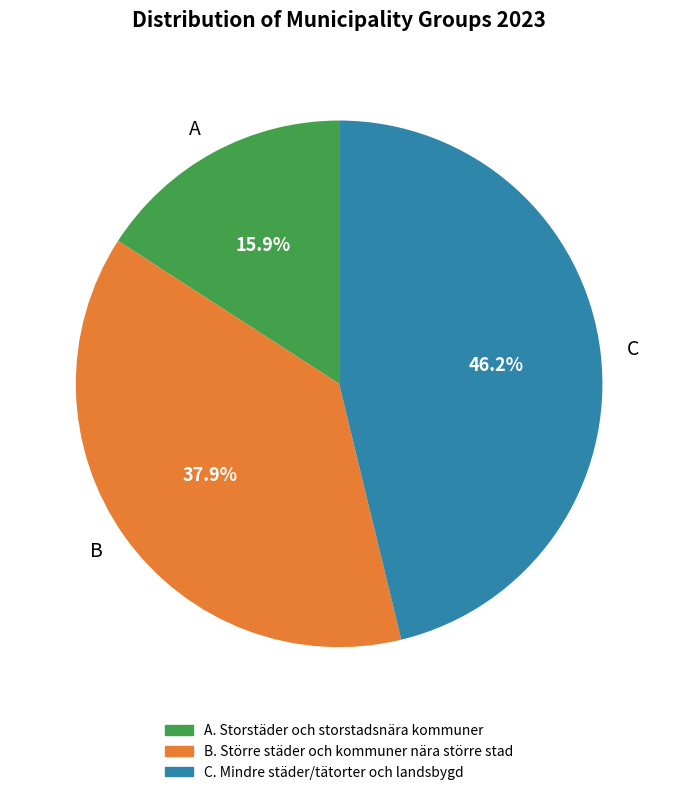

Rank the categories by value from lowest to highest.

A, B, C